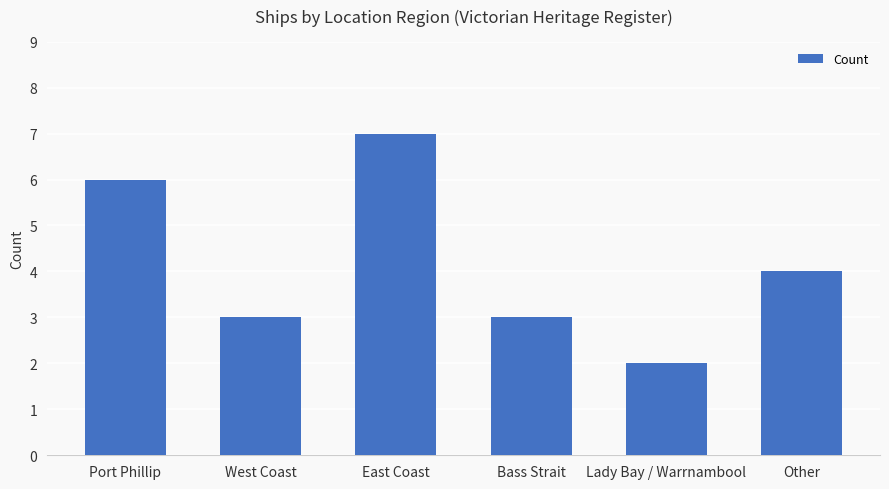

What is the label of the 6th bar from the left?

Other